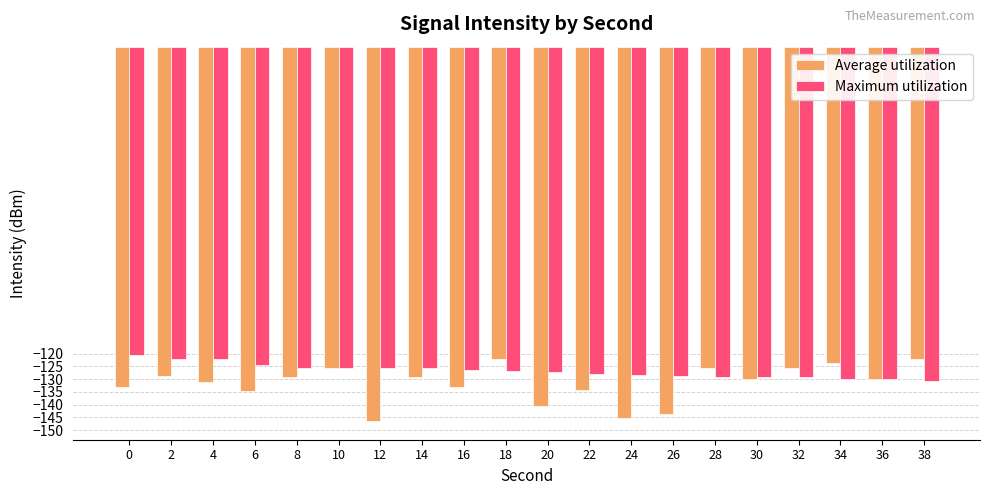

What is the sum of all Maximum utilization values?

-2535.2